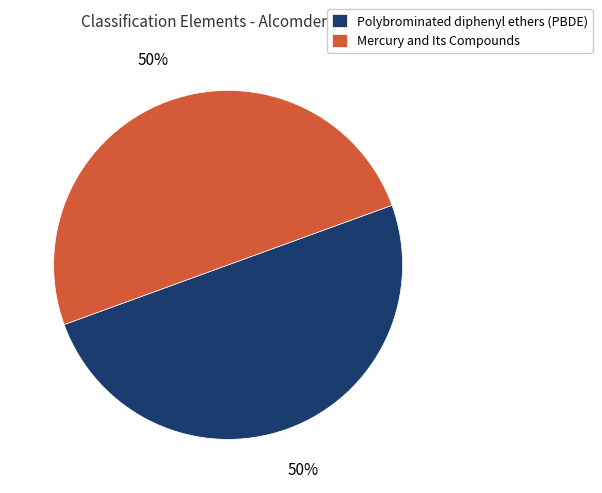

True or false: Mercury and Its Compounds accounts for 59% of the total.

False